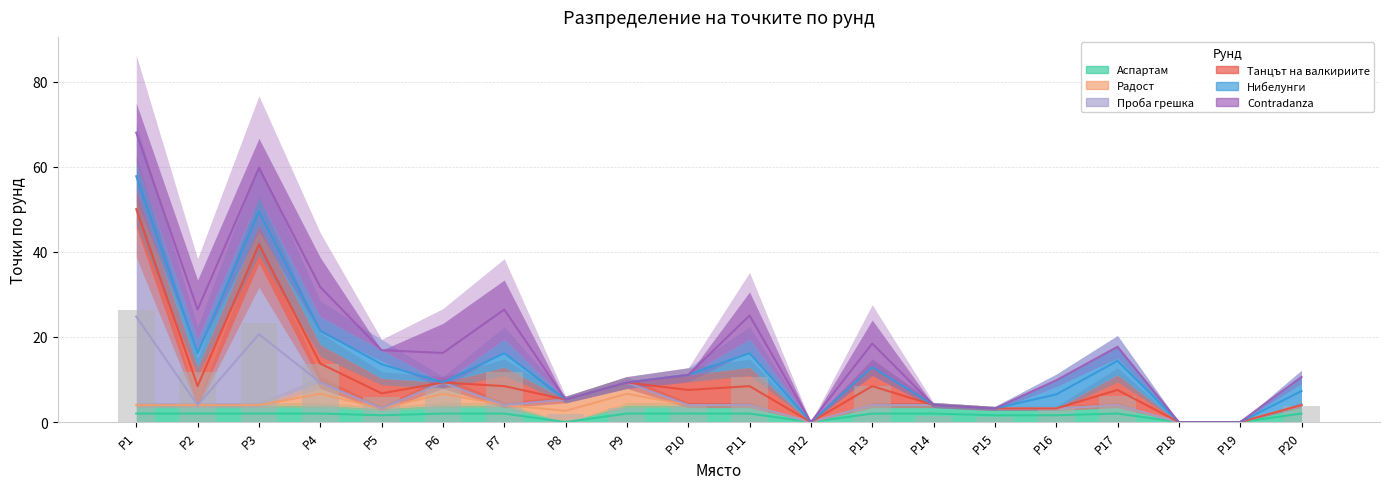

Which series has the widest spread of values?

Проба грешка